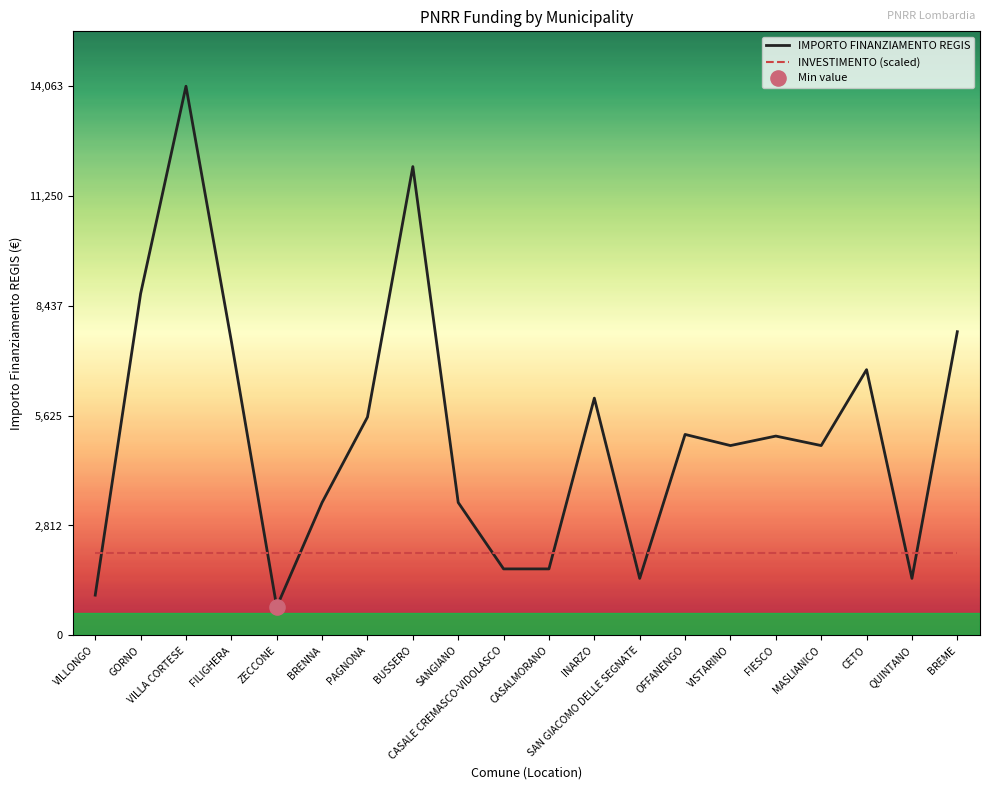

Is the value of IMPORTO FINANZIAMENTO REGIS at FILIGHERA greater than the value of INVESTIMENTO (scaled) at BREME?

Yes